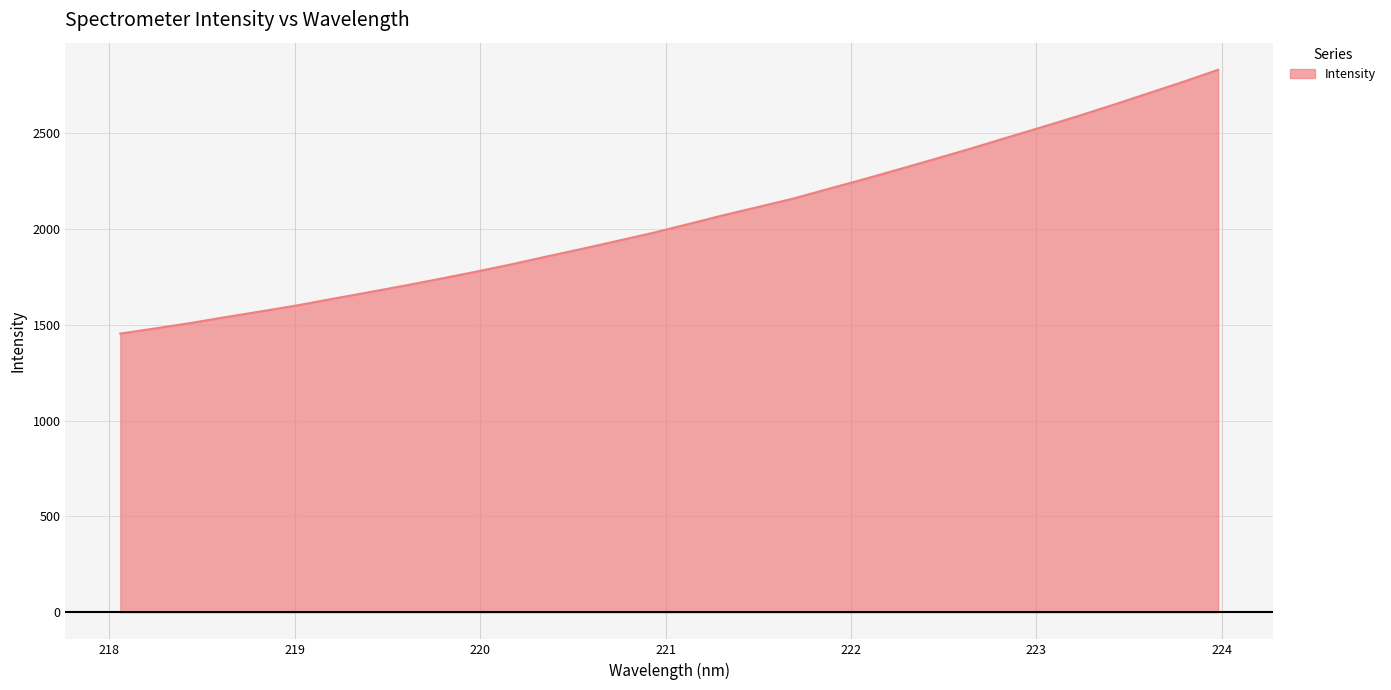

What is the smallest value displayed?

1454.5